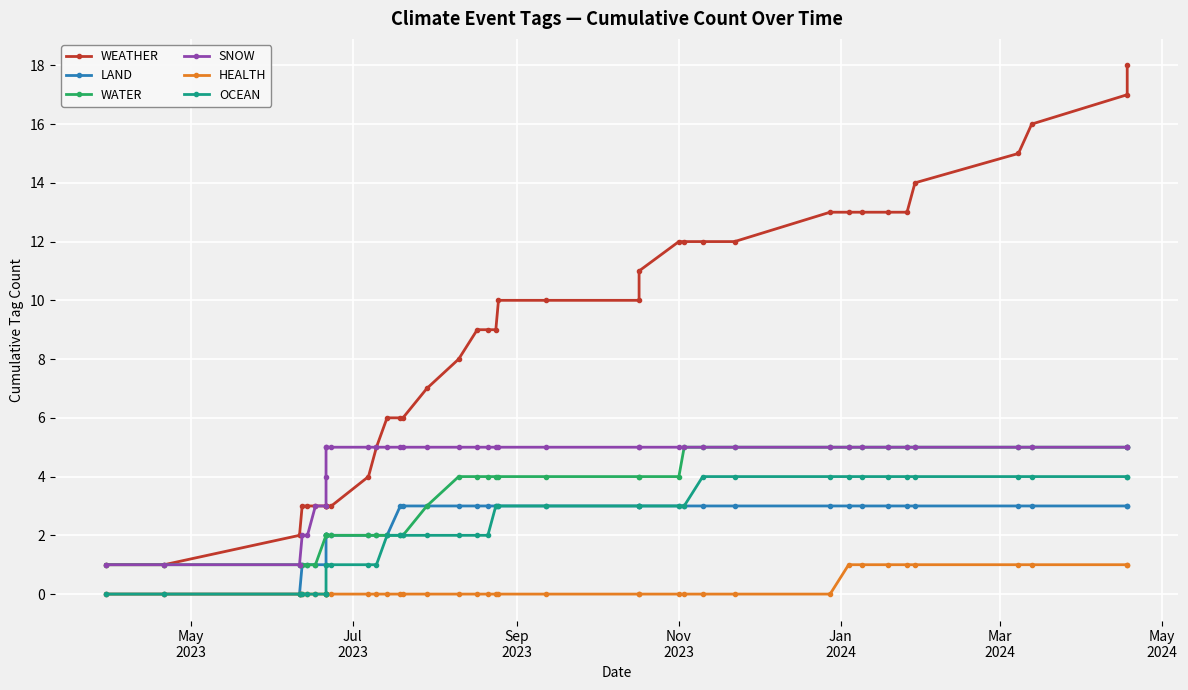

Rank the series by their maximum value, from lowest to highest.

HEALTH, LAND, OCEAN, WATER, SNOW, WEATHER